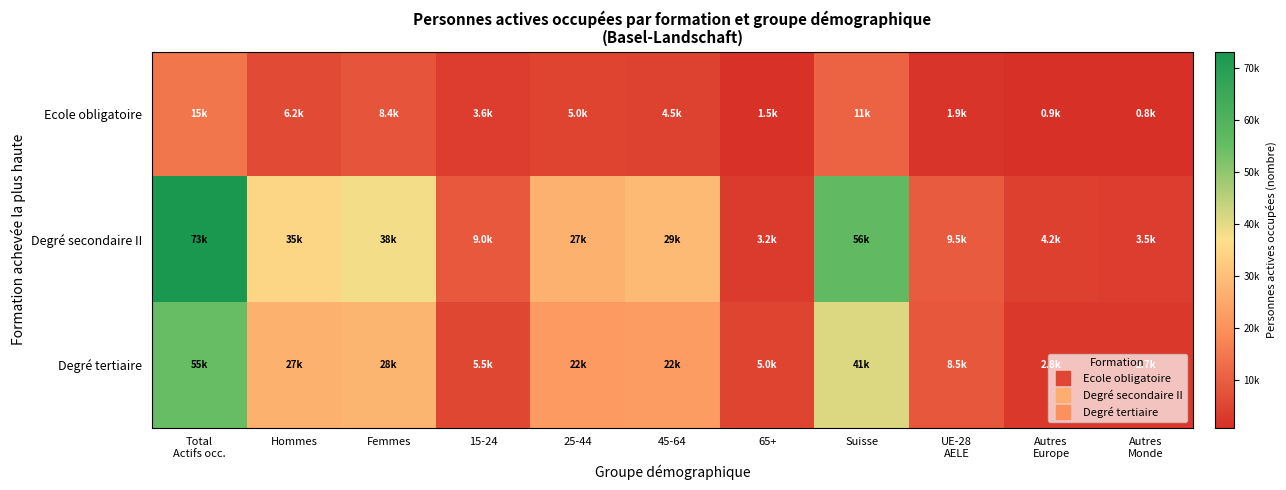

Reading right to left, list all the values displayed in this chart.

Ecole obligatoire: Autres
Monde=845.3	Autres
Europe=900.0	UE-28
AELE=1900.0	Suisse=11000.0	65+=1545.3	45-64=4500.0	25-44=5000.0	15-24=3600.0	Femmes=8445.3	Hommes=6200.0	Total
Actifs occ.=14645.3
Degré secondaire II: Autres
Monde=3490.1	Autres
Europe=4200.0	UE-28
AELE=9500.0	Suisse=56000.0	65+=3190.1	45-64=29000.0	25-44=27000.0	15-24=9000.0	Femmes=38190.1	Hommes=35000.0	Total
Actifs occ.=73190.1
Degré tertiaire: Autres
Monde=2672.4	Autres
Europe=2800.0	UE-28
AELE=8500.0	Suisse=41000.0	65+=4972.4	45-64=22500.0	25-44=22000.0	15-24=5500.0	Femmes=27972.4	Hommes=27000.0	Total
Actifs occ.=54972.4